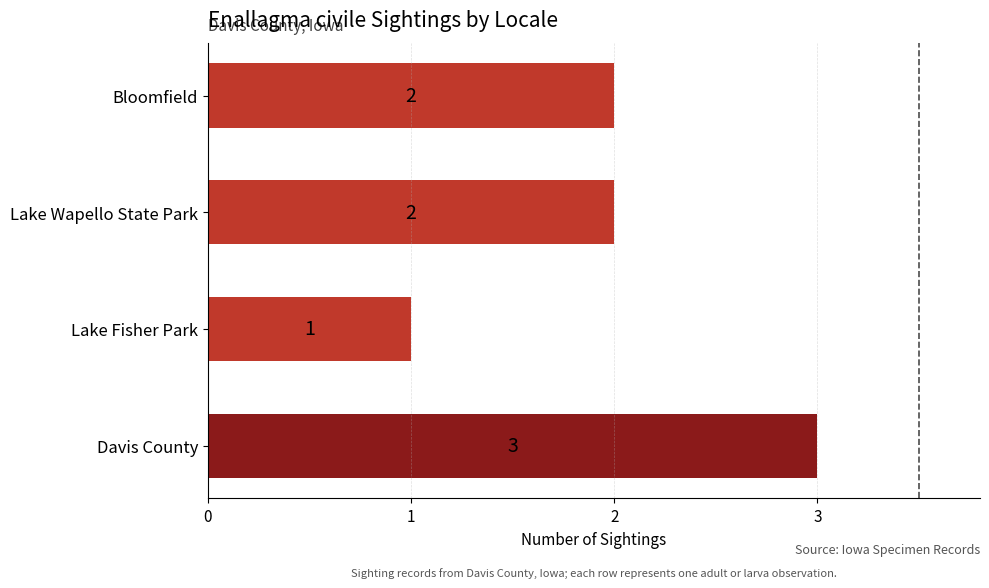

Reading bottom to top, transcribe all the data shown in this chart.

3	1	2	2